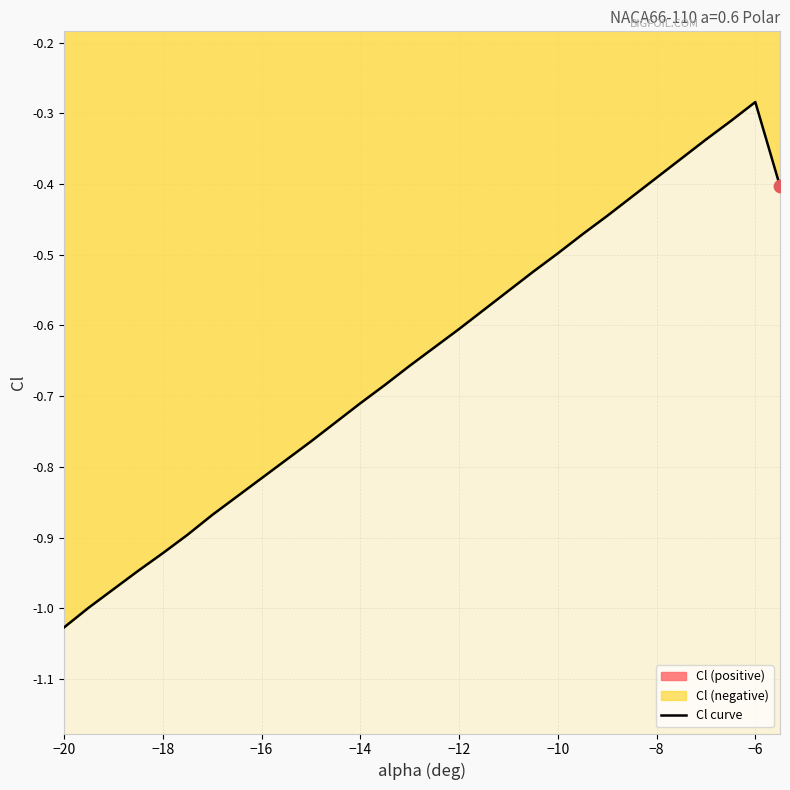

At which label does Cl curve reach its minimum?

−20